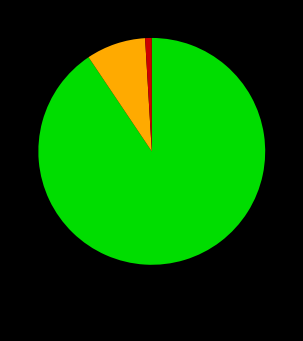

Is there a majority slice in this chart?

Yes